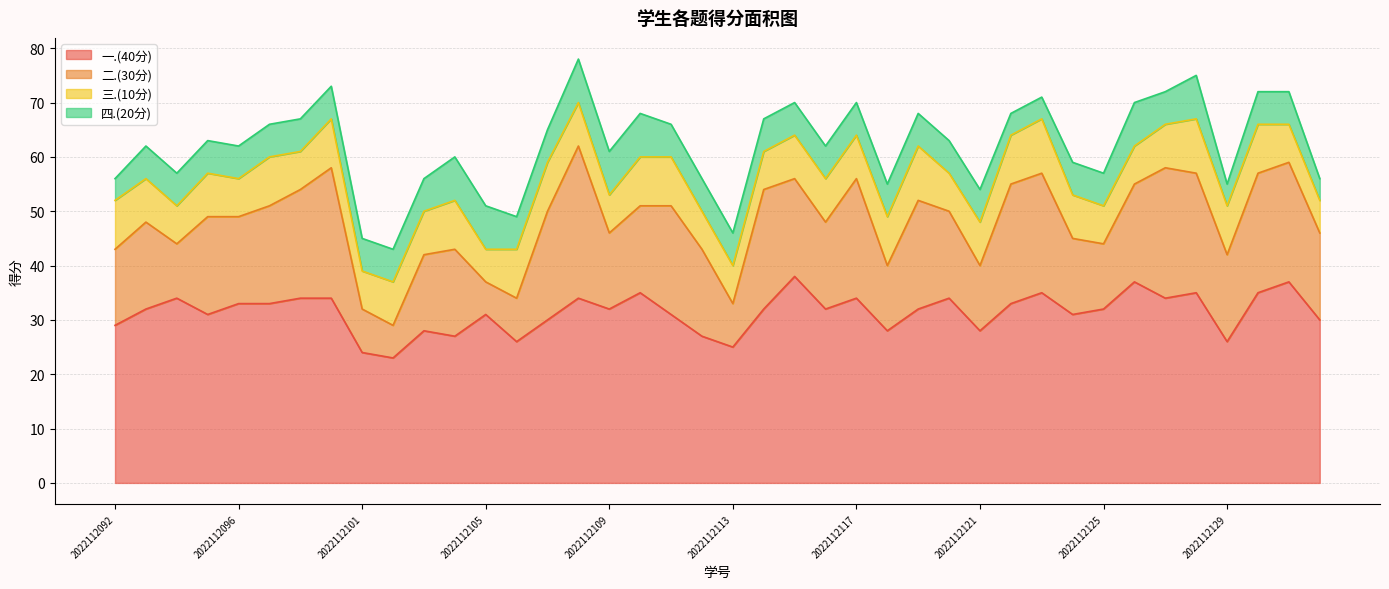

Which series has the widest spread of values?

二.(30分)